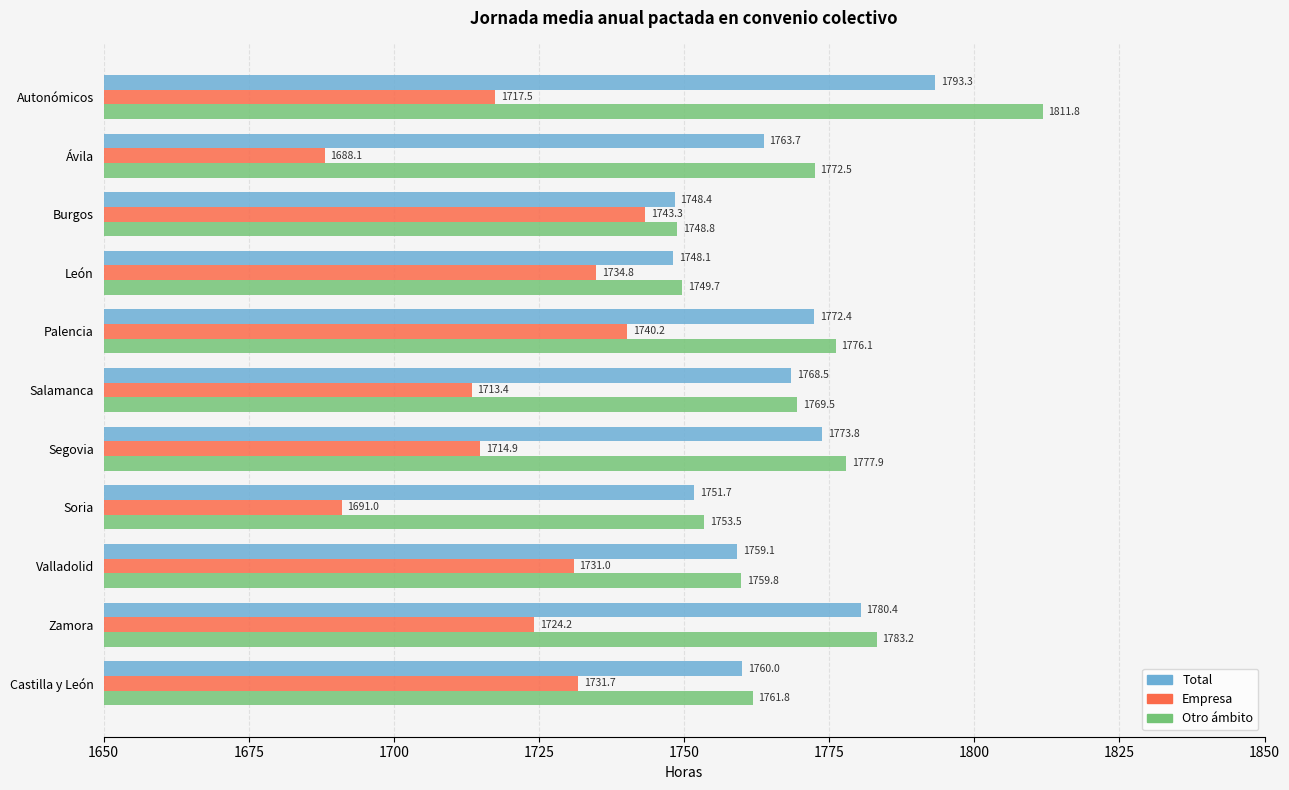

Where is Empresa nearest to the value 1715?

Segovia